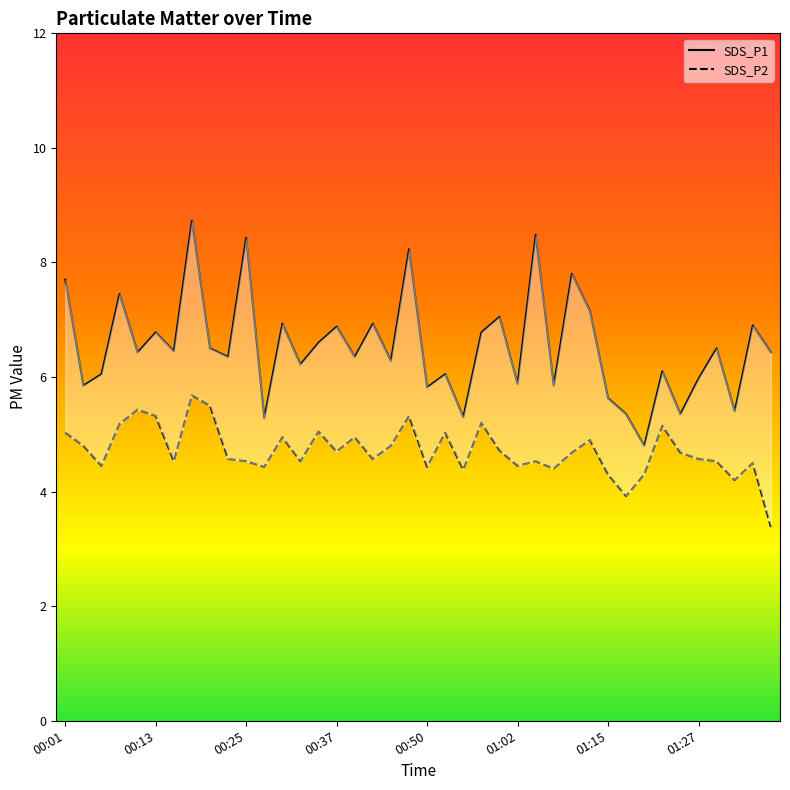

Is this an area chart (filled region under the line)?

No